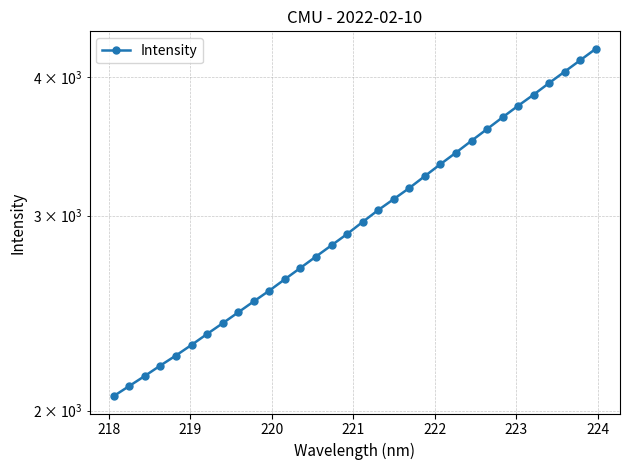

What is the minimum value shown in the chart?

2060.9